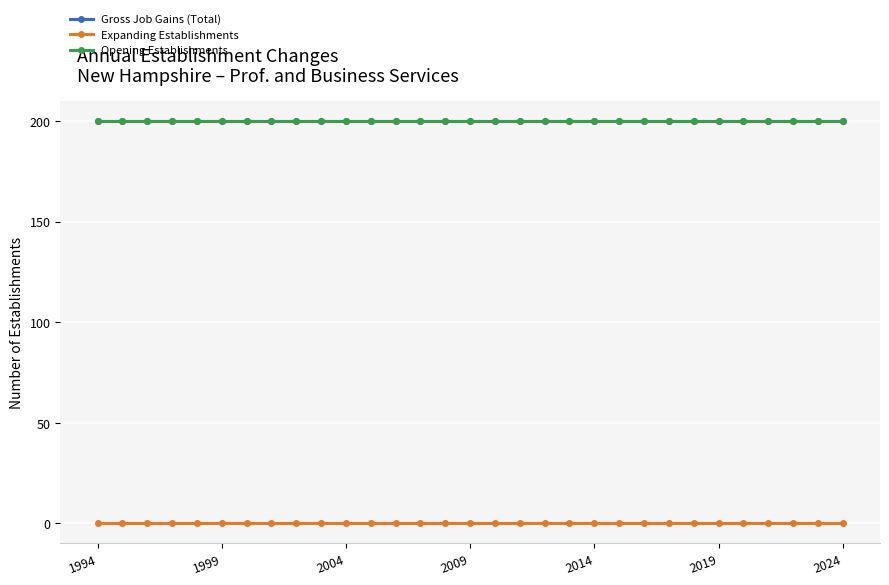

Which series has the widest spread of values?

Gross Job Gains (Total)